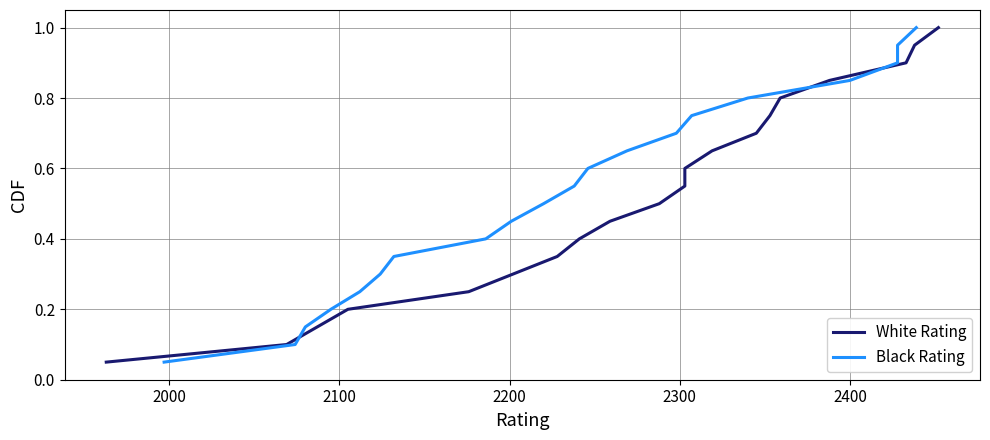

Reading left to right, list all the values displayed in this chart.

White Rating: 0.1	0.1	0.1	0.2	0.2	0.3	0.3	0.4	0.5	0.5	0.6	0.6	0.7	0.7	0.8	0.8	0.8	0.9	0.9	1.0
Black Rating: 0.1	0.1	0.1	0.2	0.2	0.3	0.3	0.4	0.5	0.5	0.6	0.6	0.7	0.7	0.8	0.8	0.8	0.9	0.9	1.0